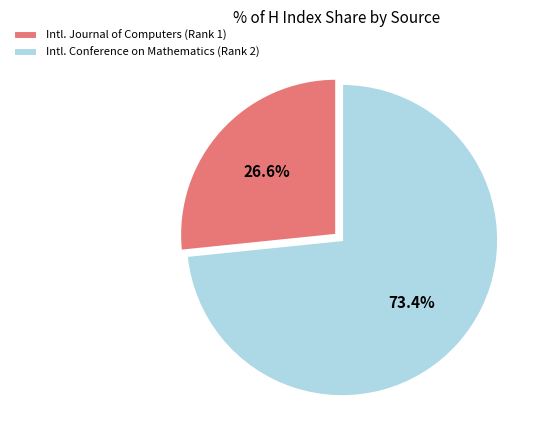

Rank the categories by value from lowest to highest.

Intl. Journal of Computers (Rank 1), Intl. Conference on Mathematics (Rank 2)